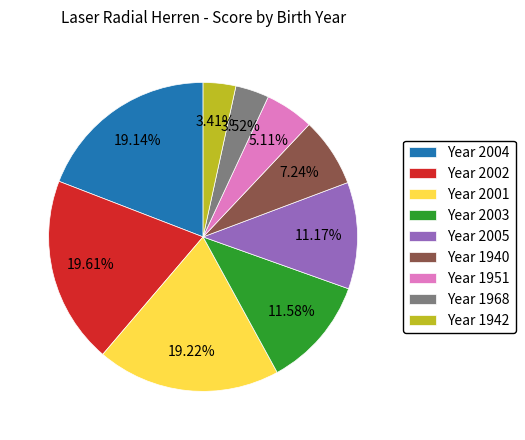

Is there any slice that represents more than half of the pie?

No